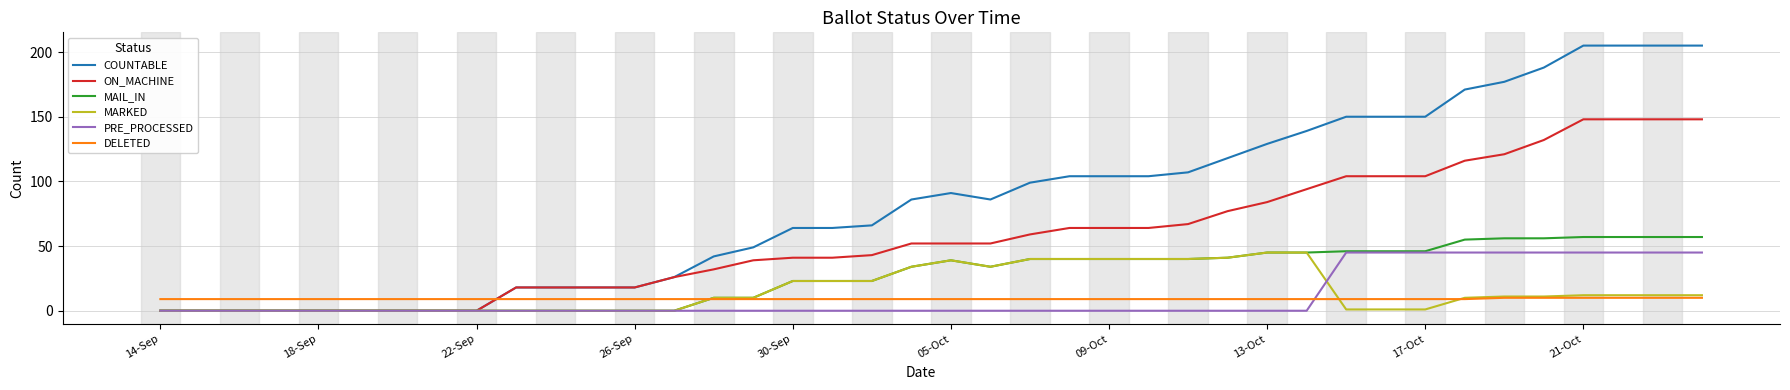

What is the highest value of the ON_MACHINE series?

148